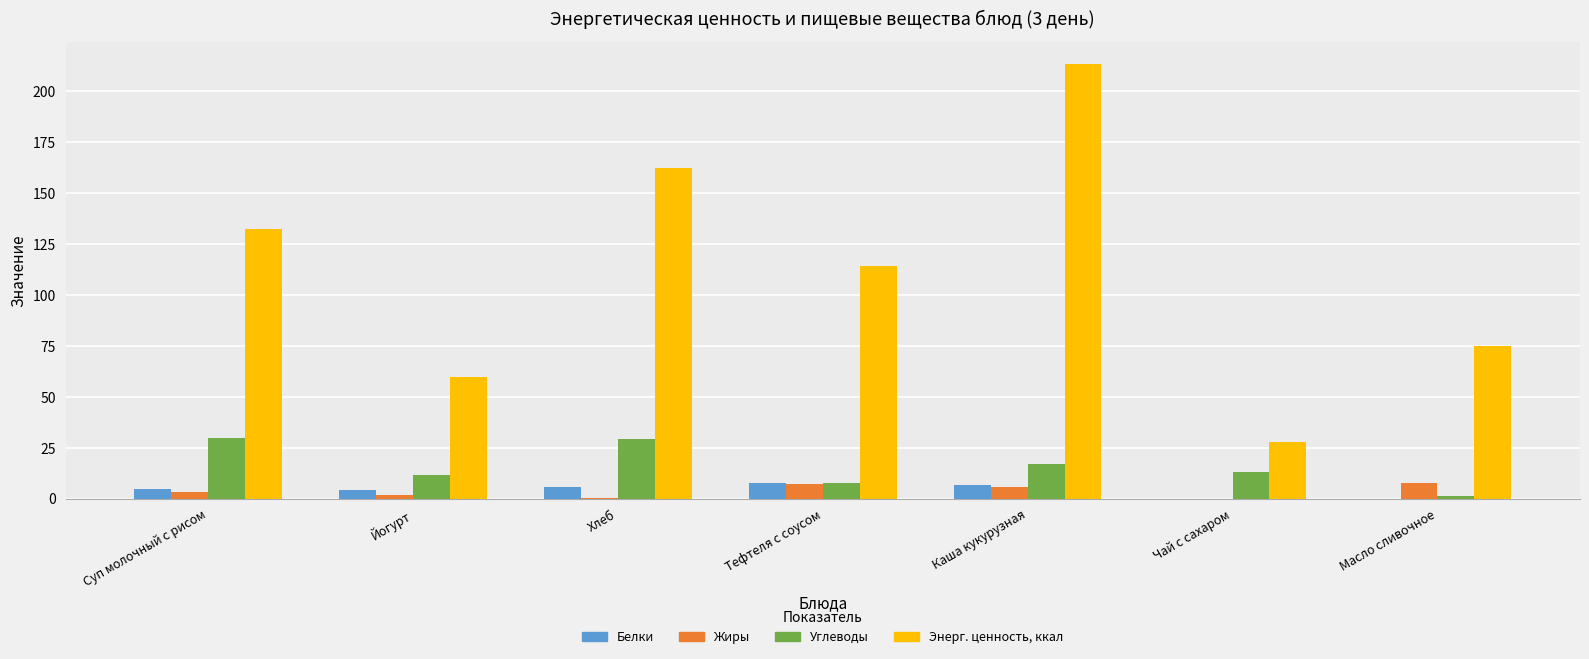

Which series changed the most between Хлеб and Тефтеля с соусом?

Энерг. ценность, ккал